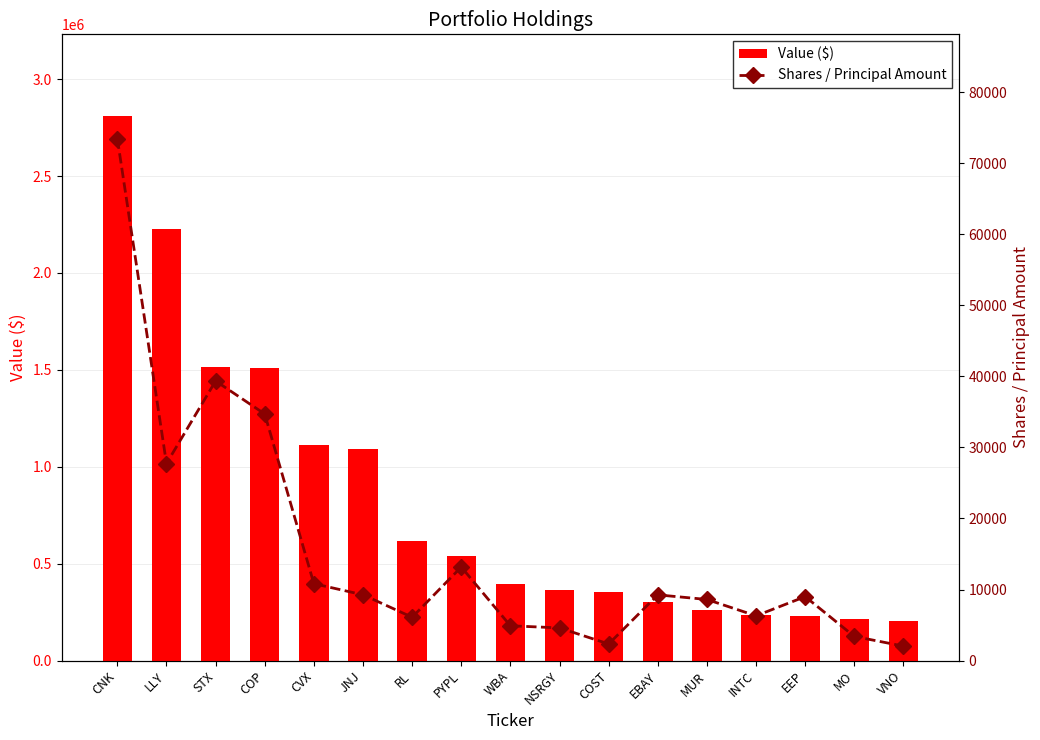

What is the difference between the highest and lowest values at INTC?

230700